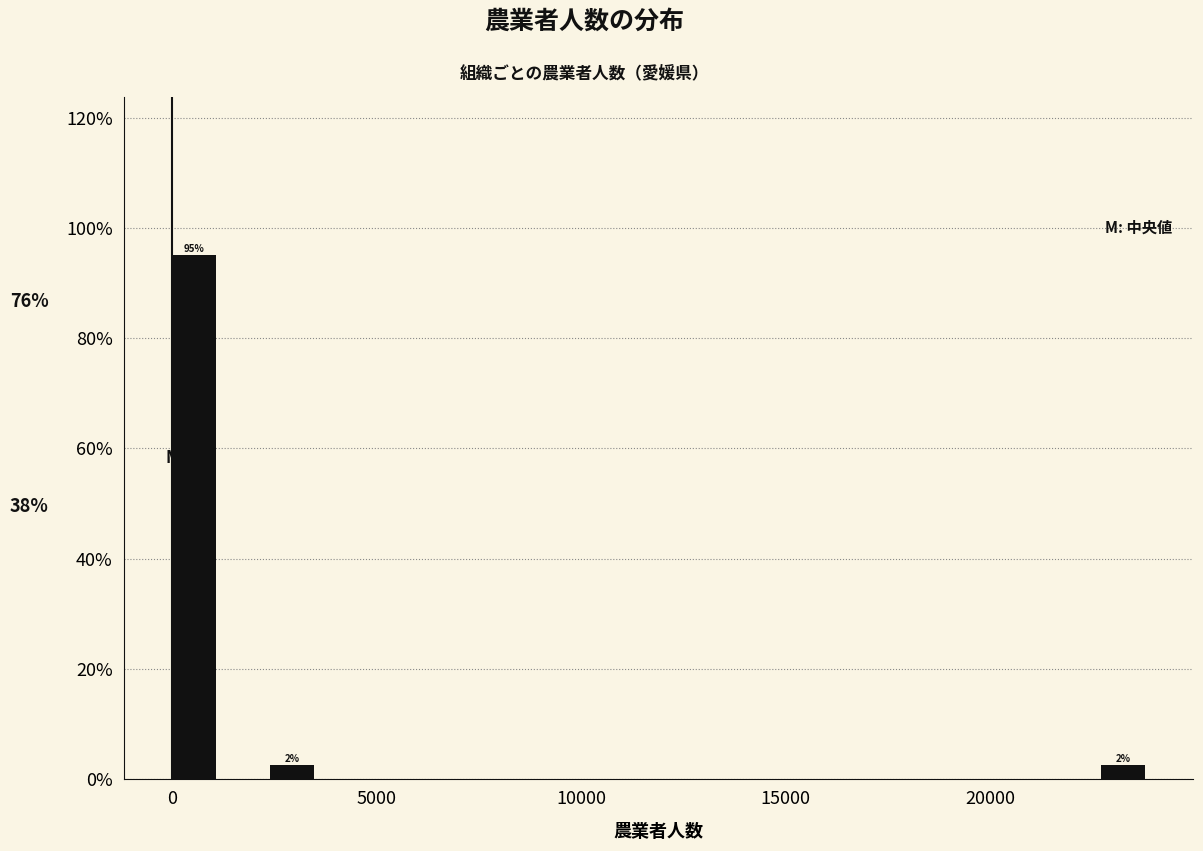

Around what value on the x-axis is the tallest bar? Give the approximate position of its centre, as read against the axis.

500